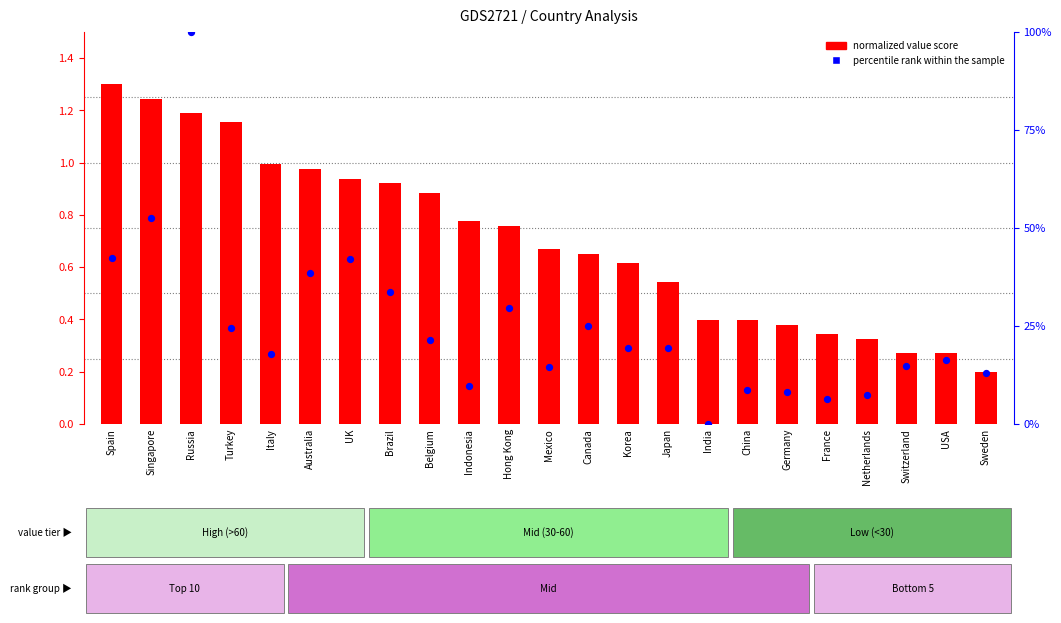

What is the total value across all series at Korea?

20.0